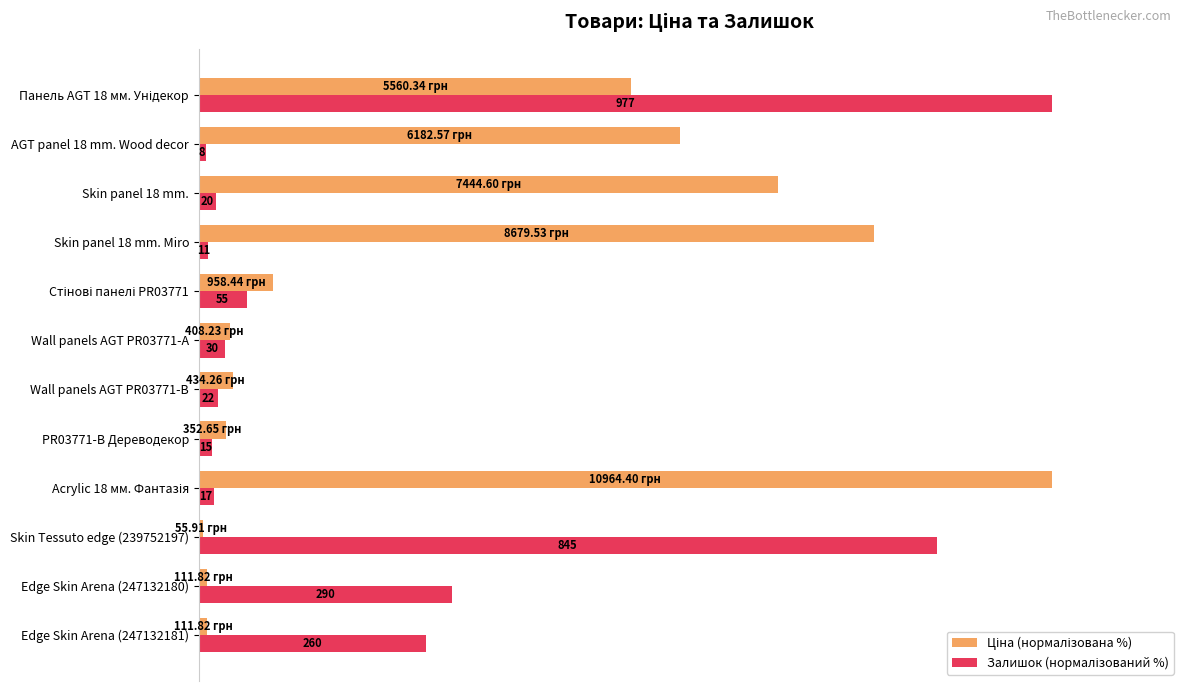

Reading left to right, list all the values displayed in this chart.

Ціна (нормалізована %): 1.0	1.0	0.5	100.0	3.2	4.0	3.7	8.7	79.2	67.9	56.4	50.7
Залишок (нормалізований %): 26.6	29.7	86.5	1.7	1.5	2.3	3.1	5.6	1.1	2.0	0.8	100.0